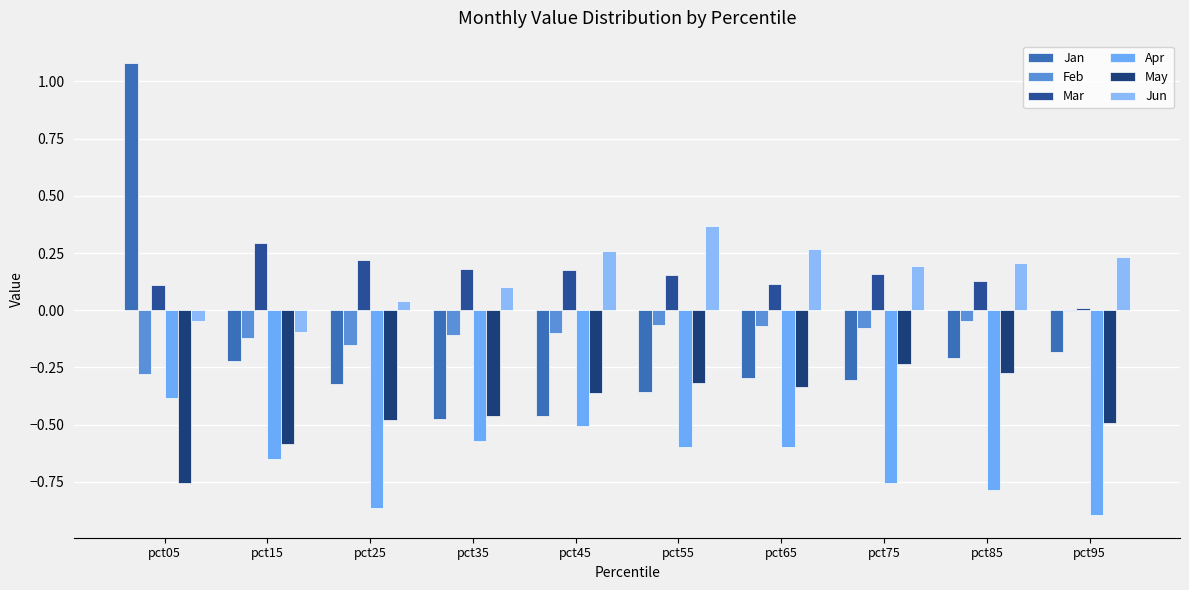

Which series has the largest total across all categories?

Mar